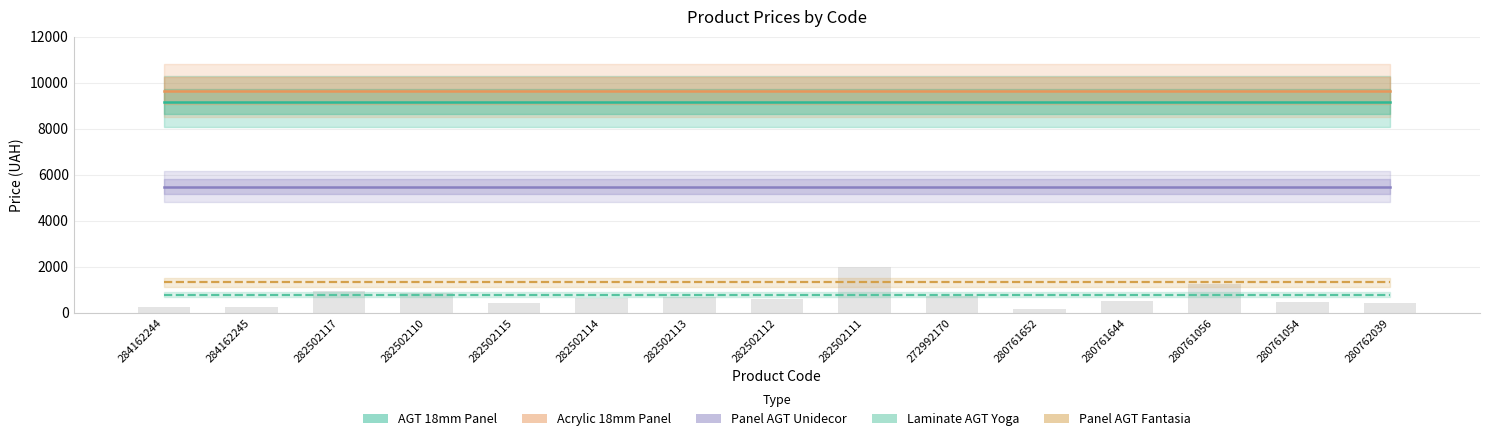

True or false: Panel AGT Fantasia has a value of 2154.9 at 280761054.

False